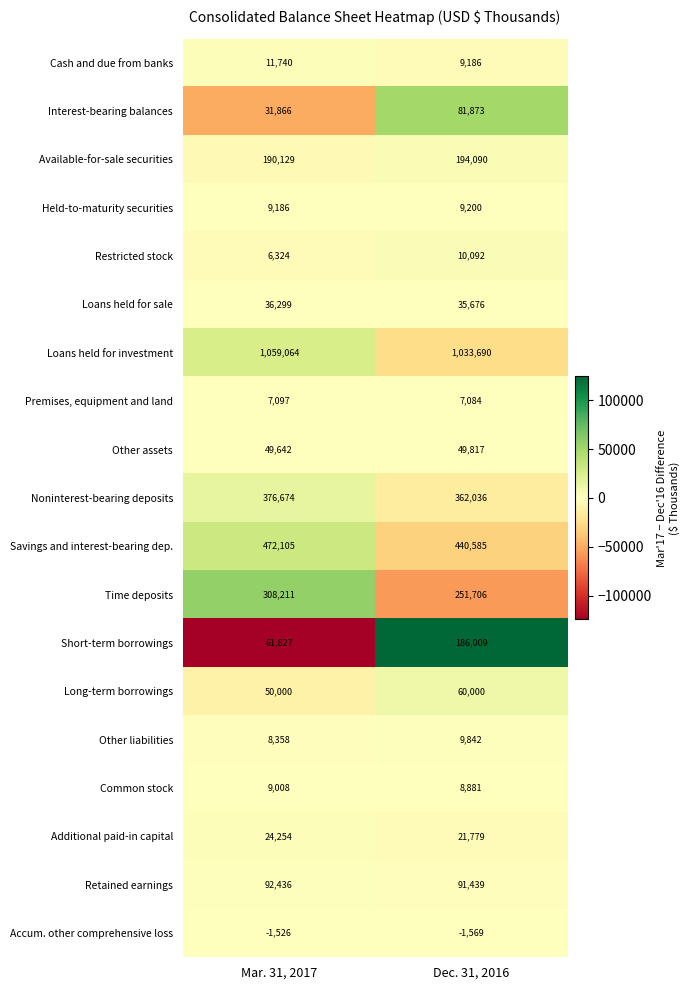

What is the total value across all series at Mar. 31, 2017?

2802694